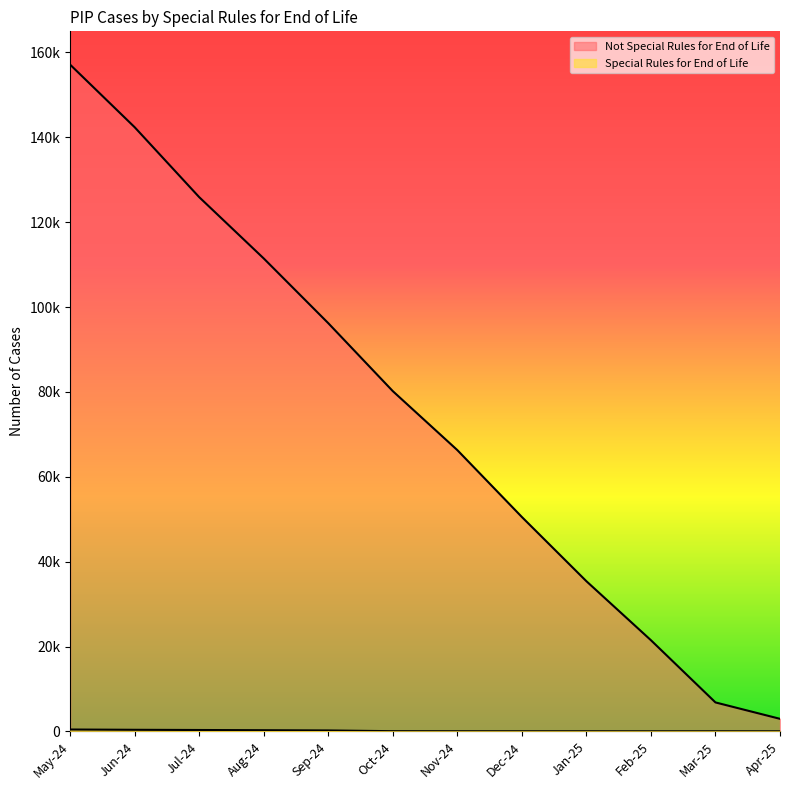

What is the difference between the Special Rules for End of Life values at Jun-24 and Mar-25?

354